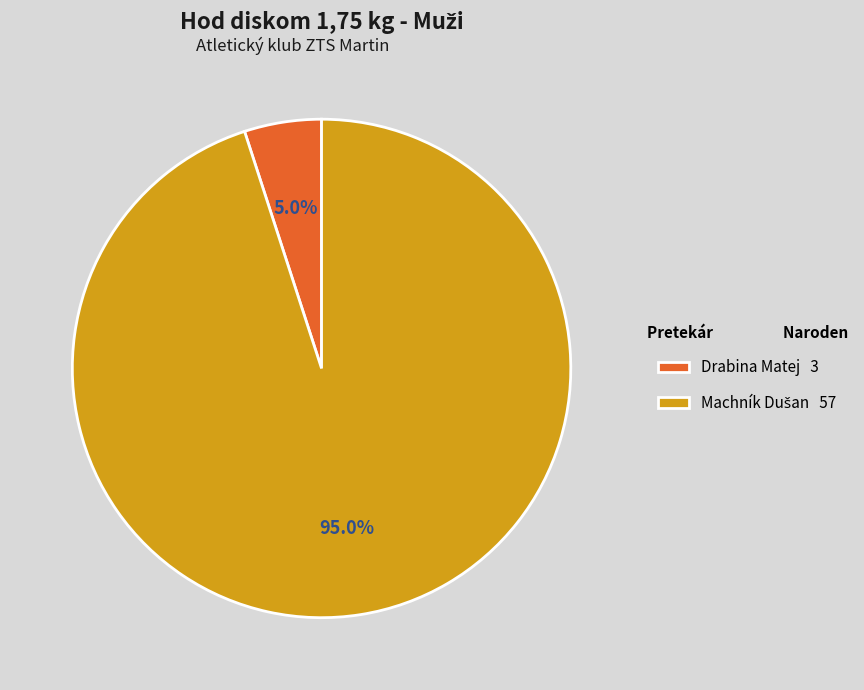

Does Drabina Matej 3 represent more than half of the total?

No